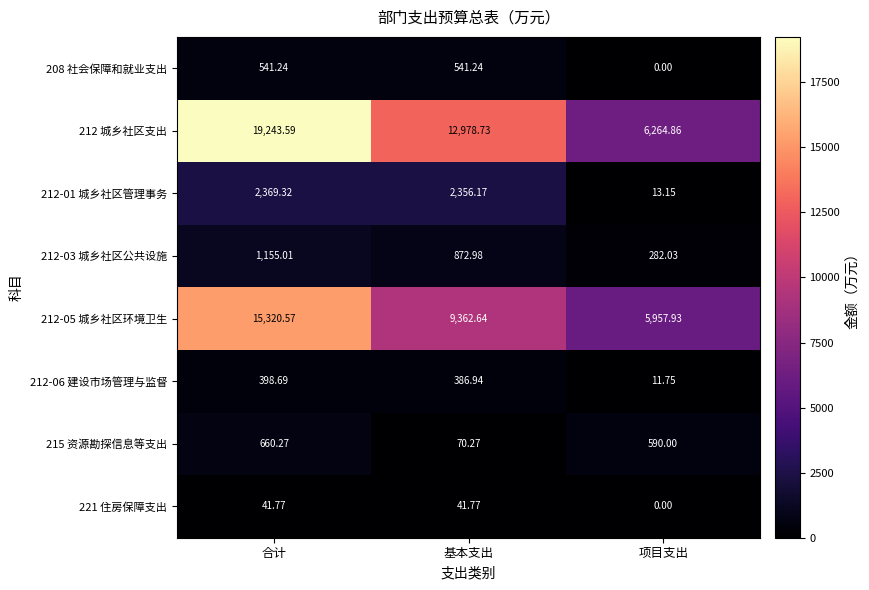

Rank the series by their maximum value, from highest to lowest.

212 城乡社区支出, 212-05 城乡社区环境卫生, 212-01 城乡社区管理事务, 212-03 城乡社区公共设施, 215 资源勘探信息等支出, 208 社会保障和就业支出, 212-06 建设市场管理与监督, 221 住房保障支出